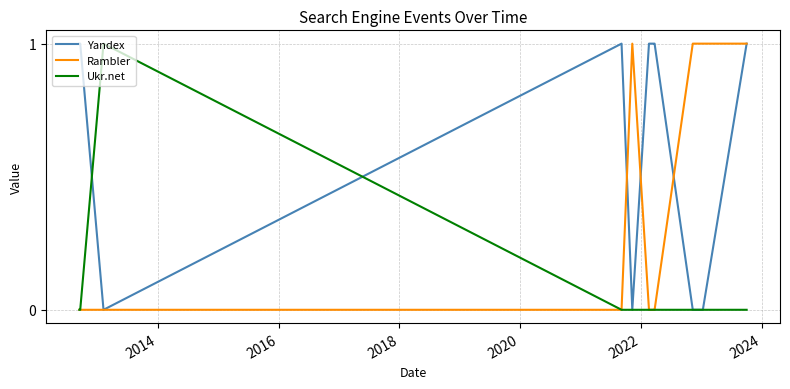

Rank the series by their average value, from highest to lowest.

Yandex, Rambler, Ukr.net